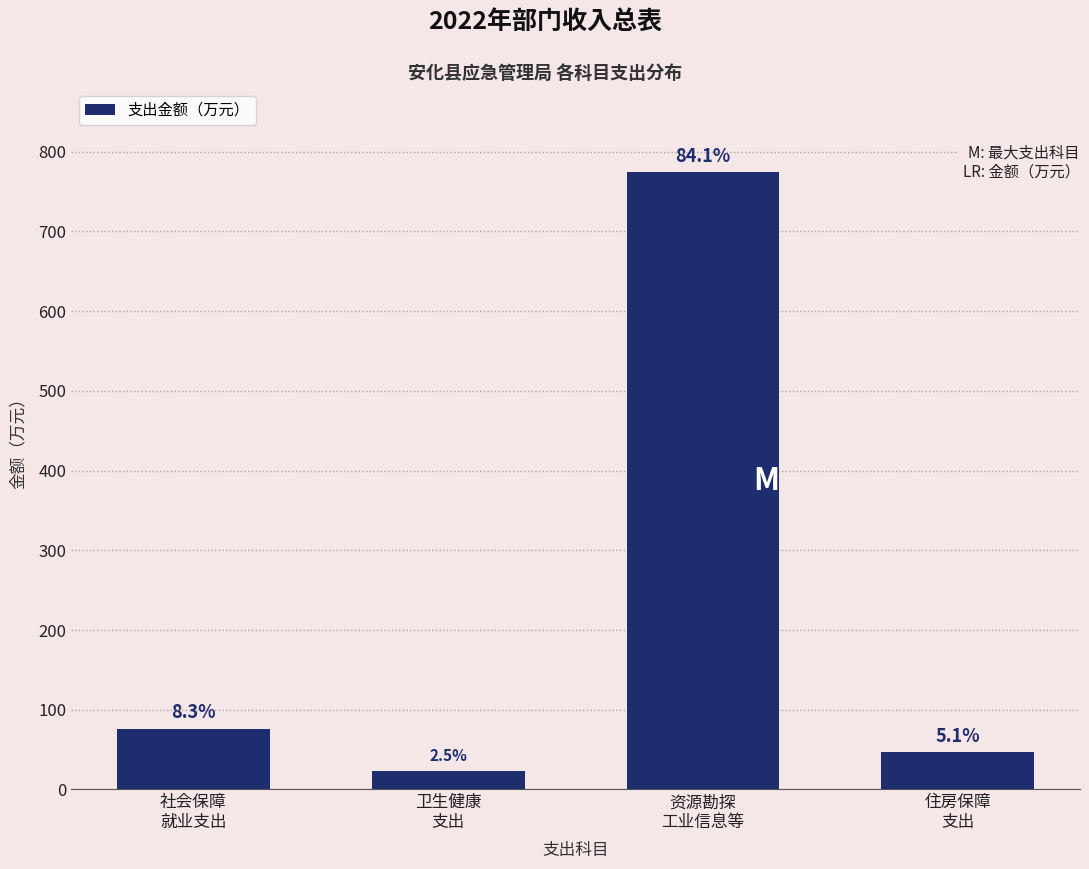

Does the chart contain any negative values?

No